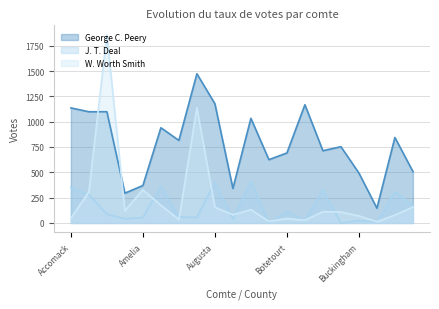

Where does the George C. Peery series first go above 815?

Accomack